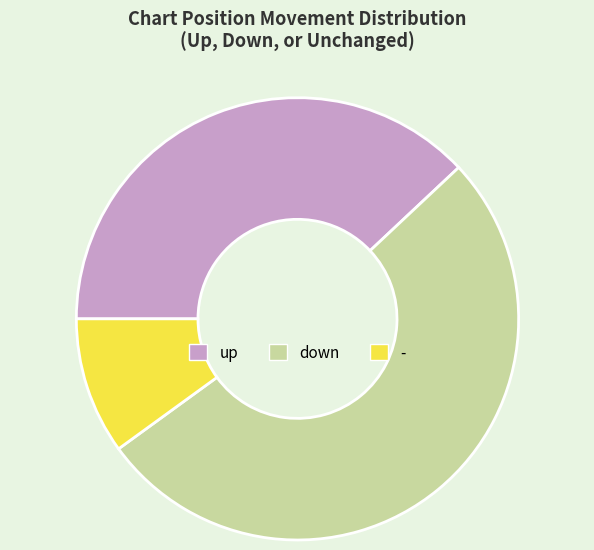

Does down represent more than half of the total?

Yes